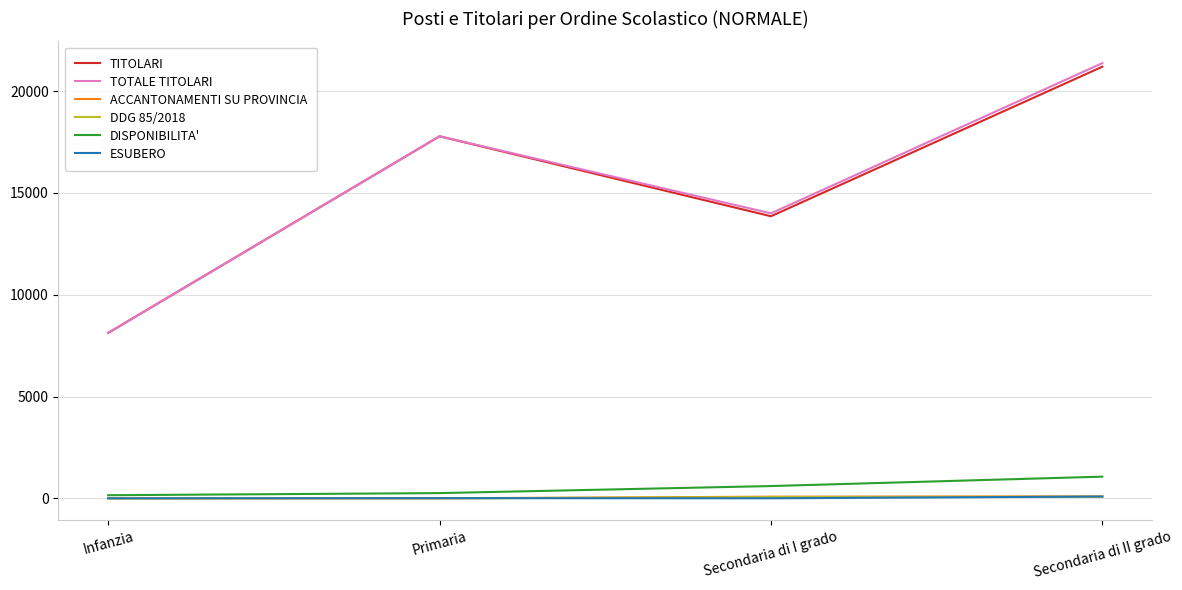

Where is the first local minimum for TOTALE TITOLARI?

Secondaria di I grado